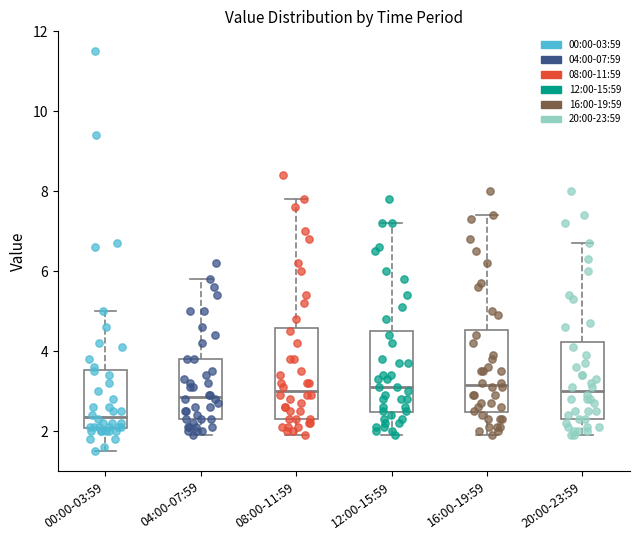

Reading left to right, transcribe this box plot: for each box, give where its median line is, the range the box spans, and where its two whiskers end, as read against the y-axis. The values are not printed on the chart, so give them approximately, as read against the axis.

00:00-03:59: median 2.4, box 2.0 to 3.6, whiskers 1.6 to 5.0
04:00-07:59: median 2.8, box 2.4 to 3.8, whiskers 2.0 to 5.8
08:00-11:59: median 3.0, box 2.4 to 4.6, whiskers 2.0 to 7.8
12:00-15:59: median 3.2, box 2.4 to 4.6, whiskers 2.0 to 7.2
16:00-19:59: median 3.2, box 2.4 to 4.6, whiskers 2.0 to 7.4
20:00-23:59: median 3.0, box 2.4 to 4.2, whiskers 2.0 to 6.8